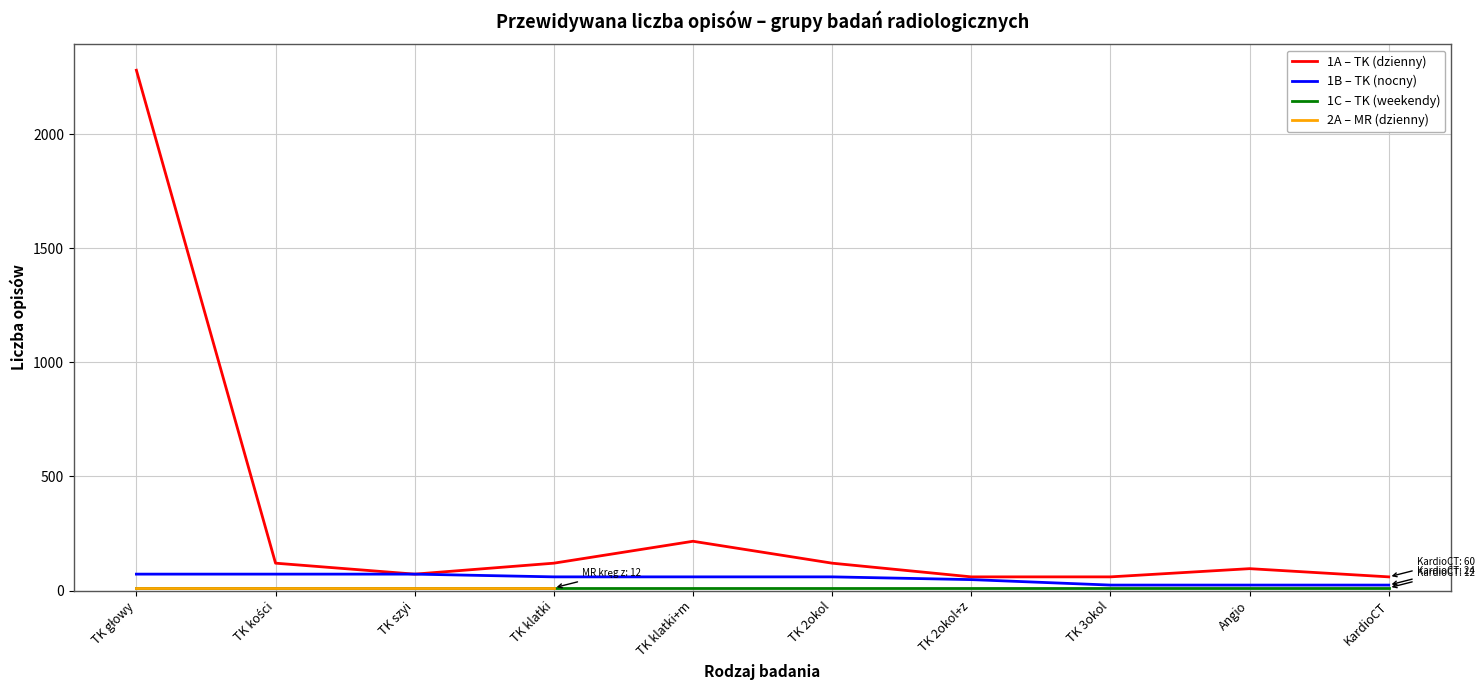

What is the minimum value shown in the chart?

12